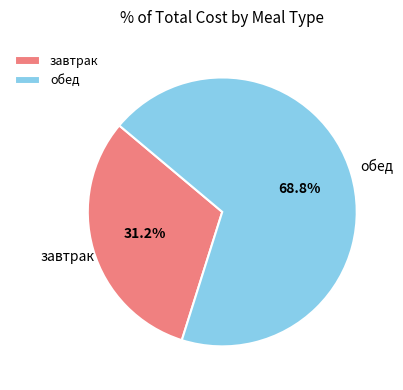

Is there any slice that represents more than half of the pie?

Yes